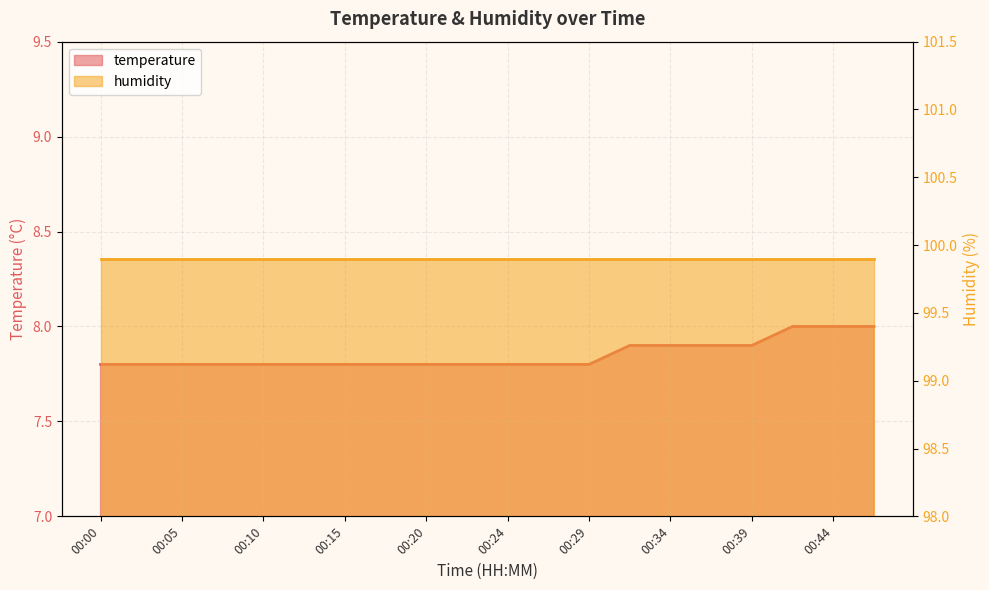

Reading left to right, what are all the values shown in this chart?

7.8	7.8	7.8	7.8	7.8	7.8	7.8	7.8	7.8	7.8	7.8	7.8	7.8	7.9	7.9	7.9	7.9	8.0	8.0	8.0